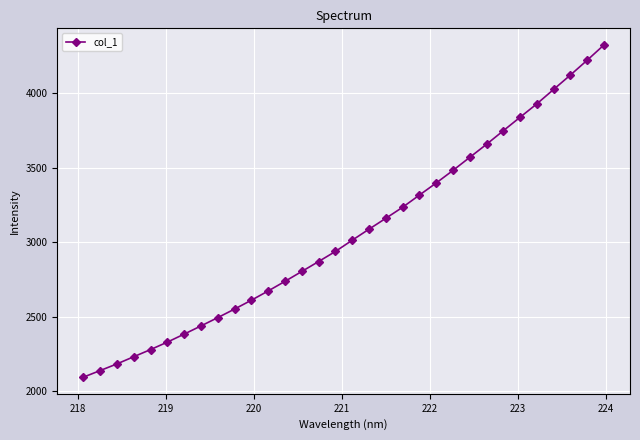

What is the difference between the maximum and second lowest values?

2184.9